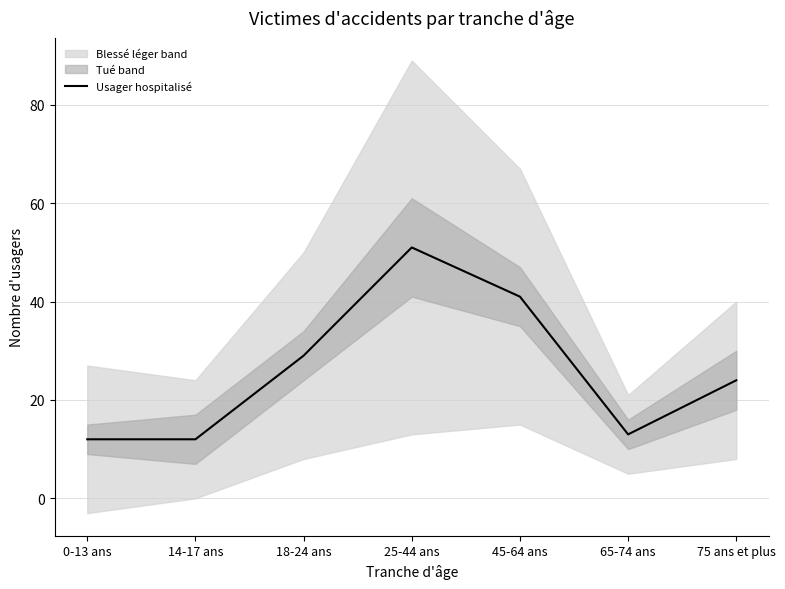

Between 25-44 ans and 65-74 ans, which is larger?

25-44 ans